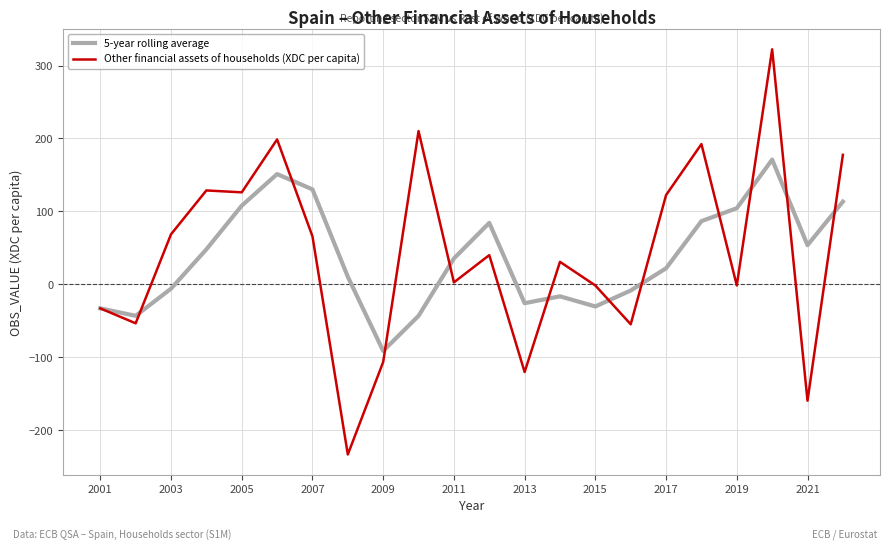

List the series in order of their peak value, highest first.

Other financial assets of households (XDC per capita), 5-year rolling average